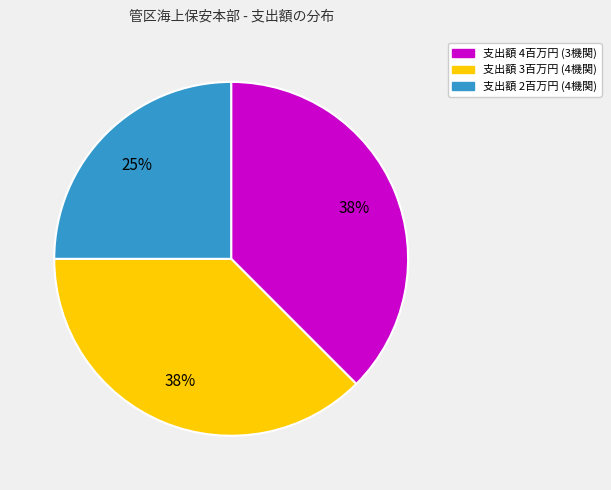

What percentage is the 支出額 2百万円 (4機関) slice, to the nearest percent?

25%